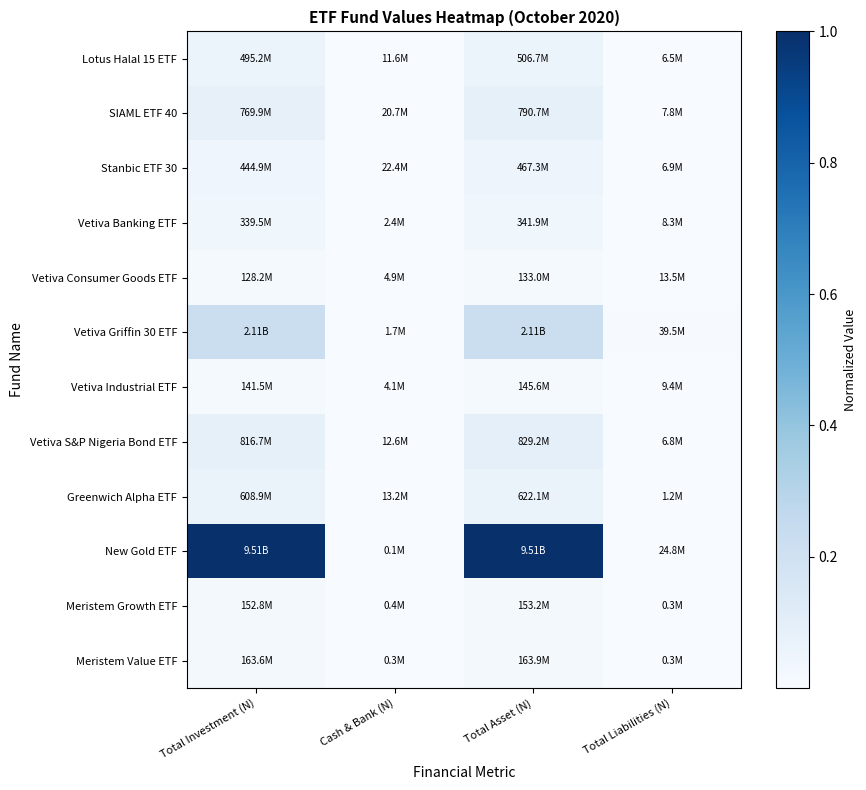

Which series has the widest spread of values?

New Gold ETF